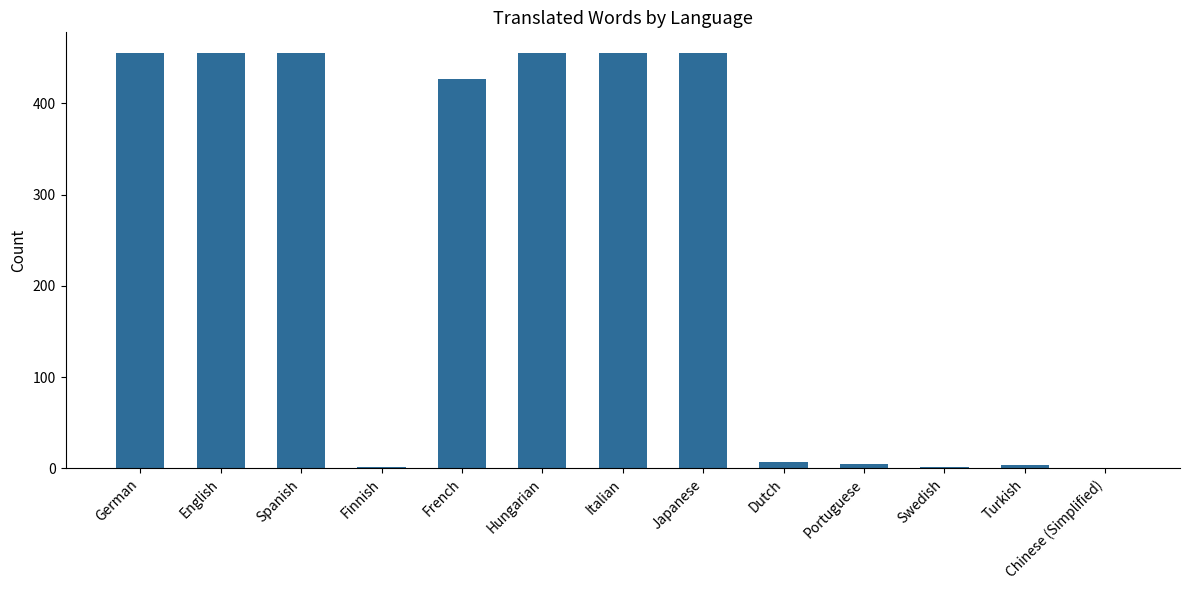

At which label is the value closest to 227?

French